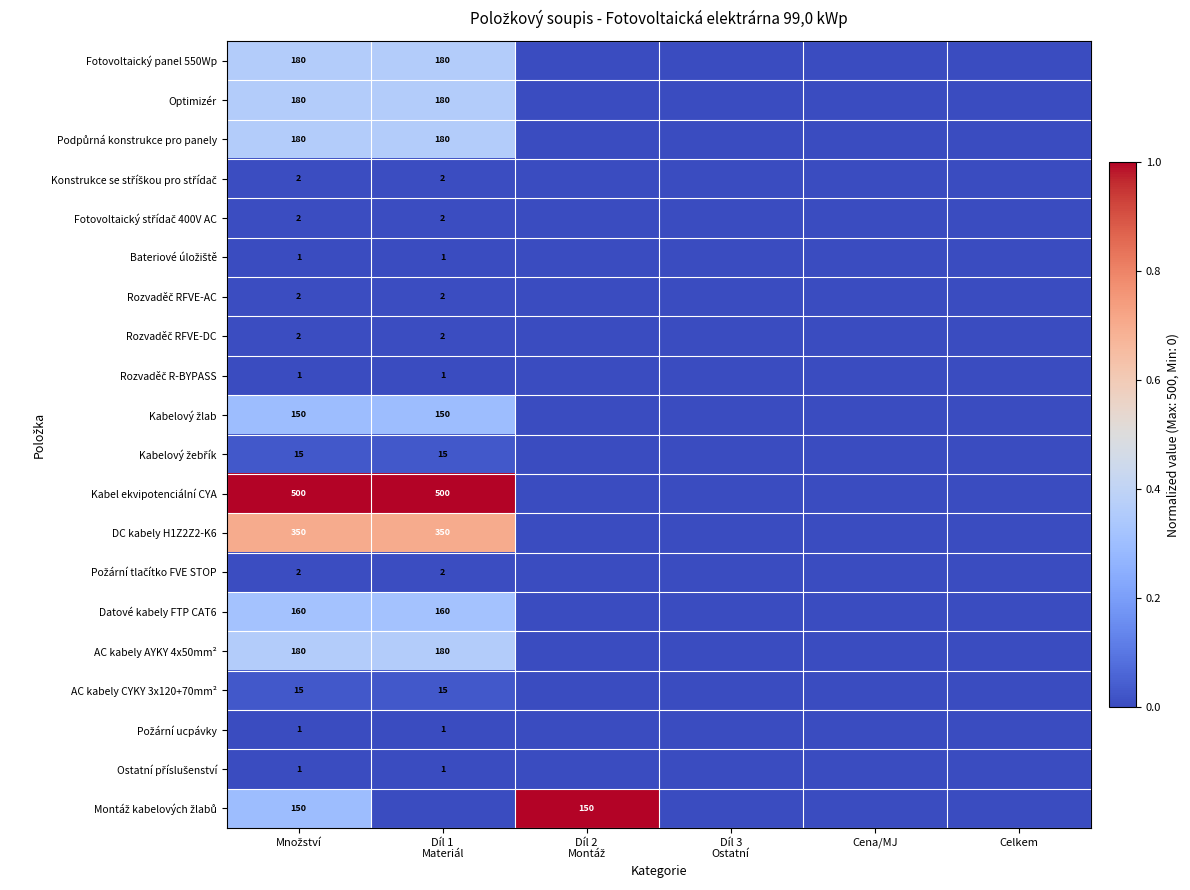

How many distinct data groups are displayed?

20